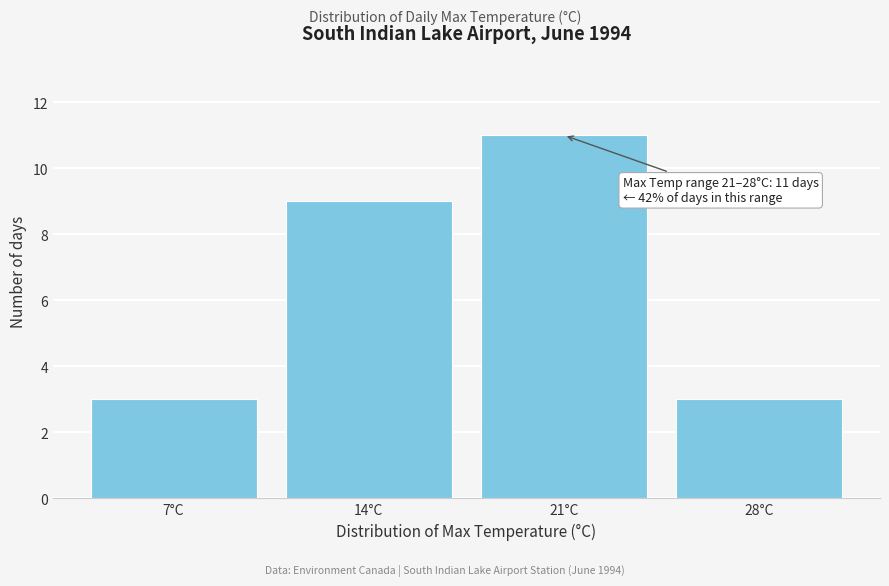

Reading left to right, transcribe all the data shown in this chart.

3	9	11	3